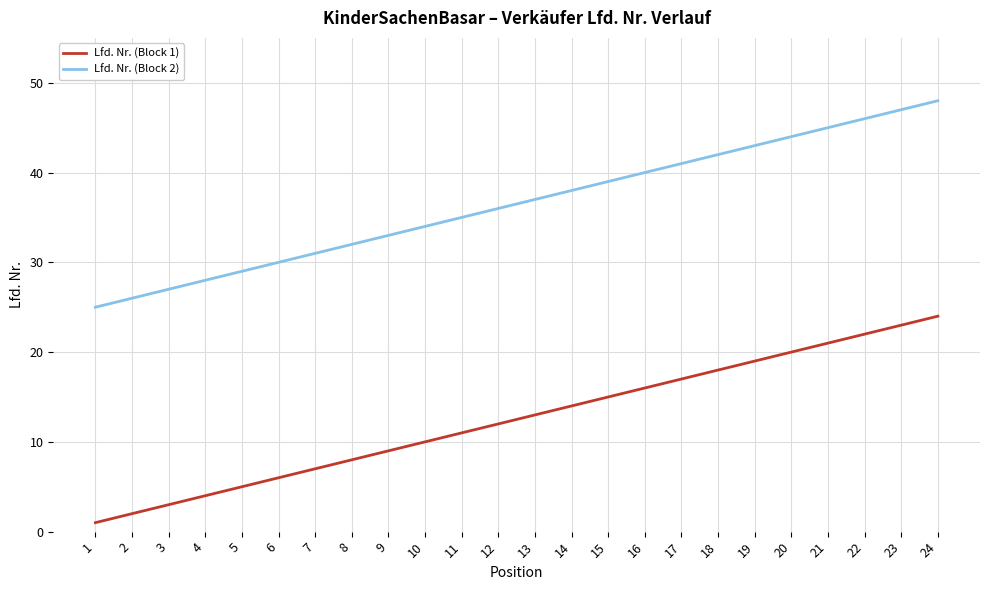

The Lfd. Nr. (Block 2) series shows 17 at 7. True or false?

False